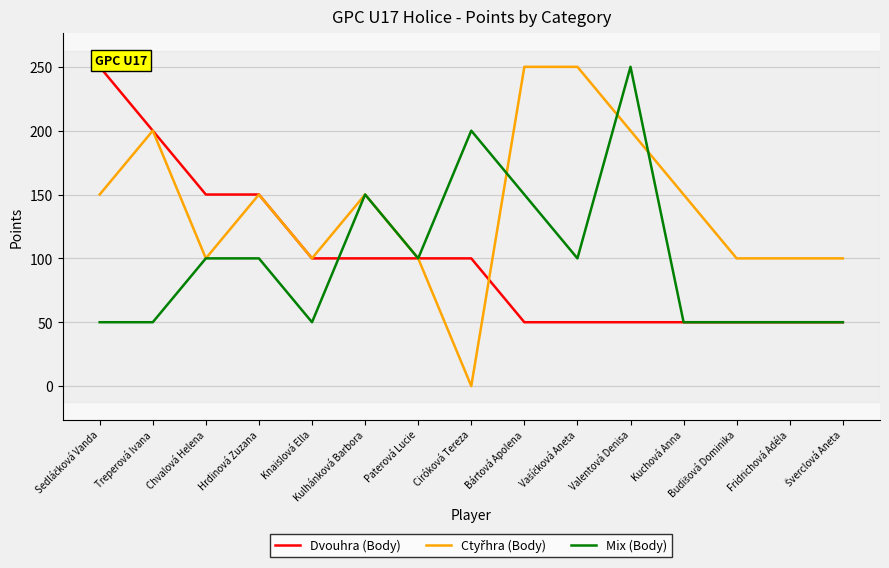

What is the value of the Ctyřhra (Body) point at the 2nd from the left?

200